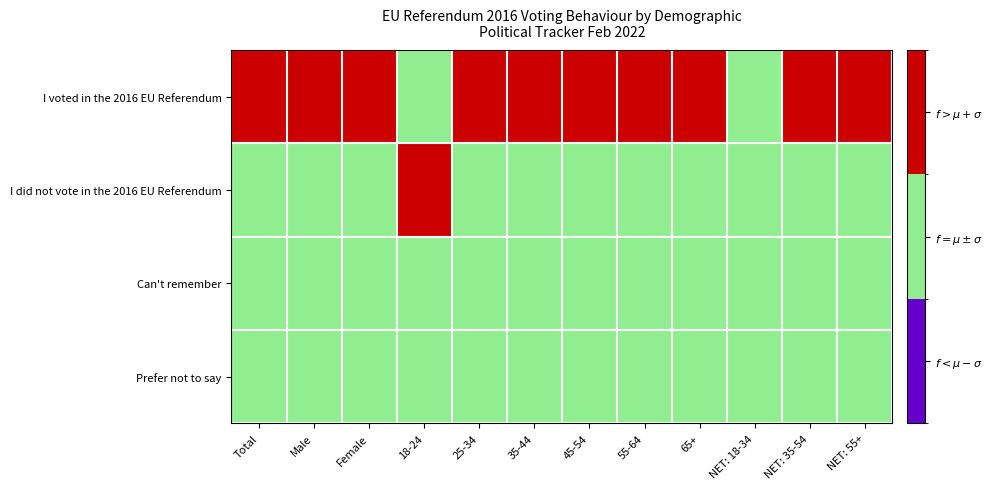

How many data points does each series have?

12